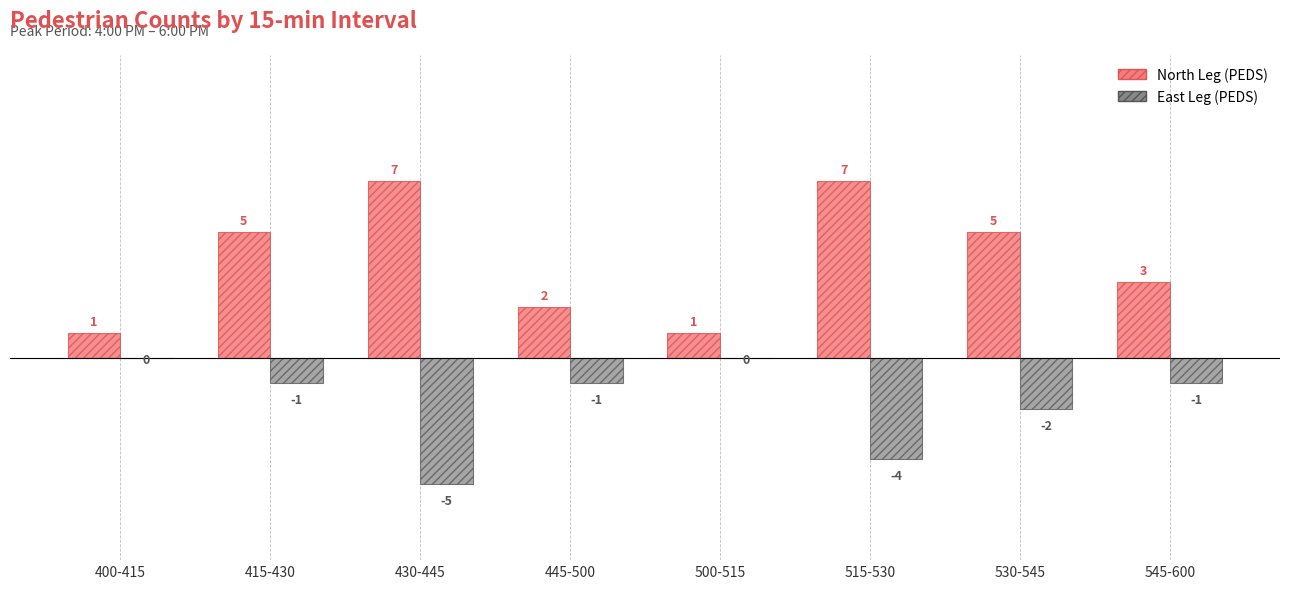

Where does the East Leg (PEDS) series first go above -1?

400-415